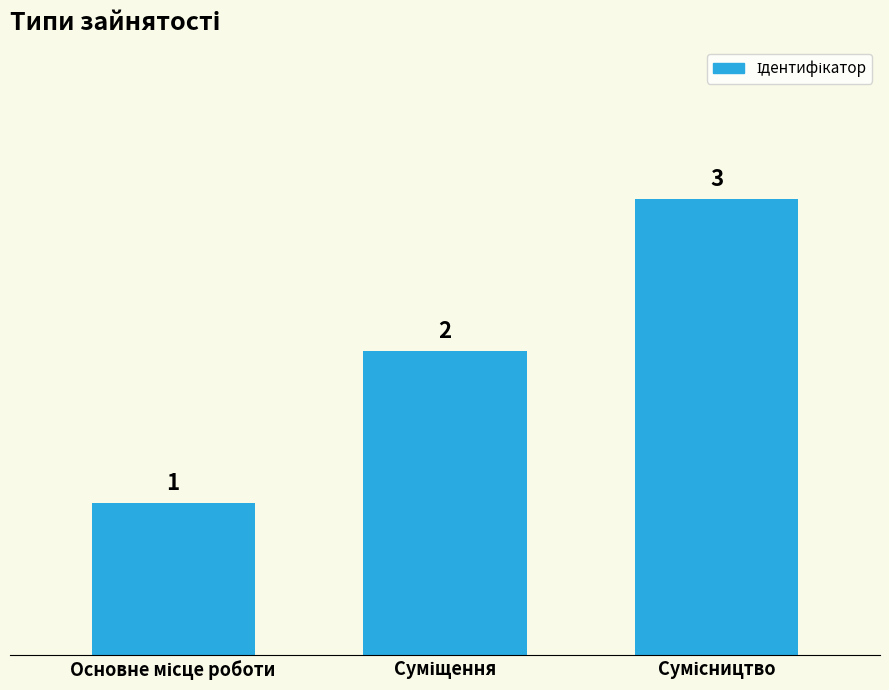

How many values are between 1 and 3?

3